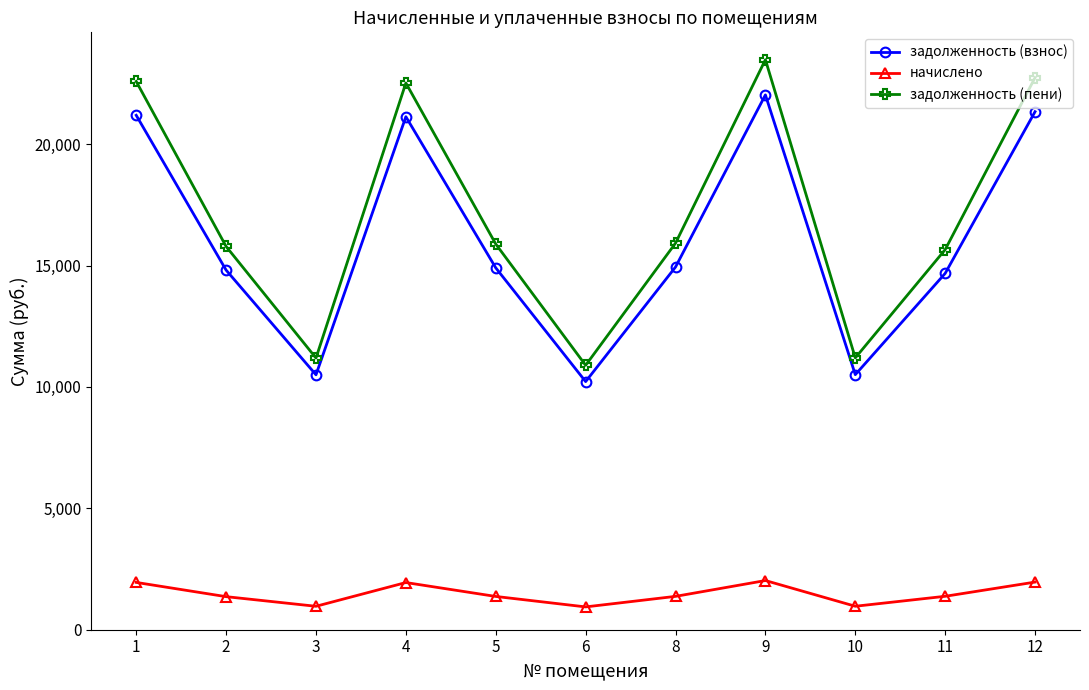

What are all the series names shown in the legend?

задолженность (взнос), начислено, задолженность (пени)